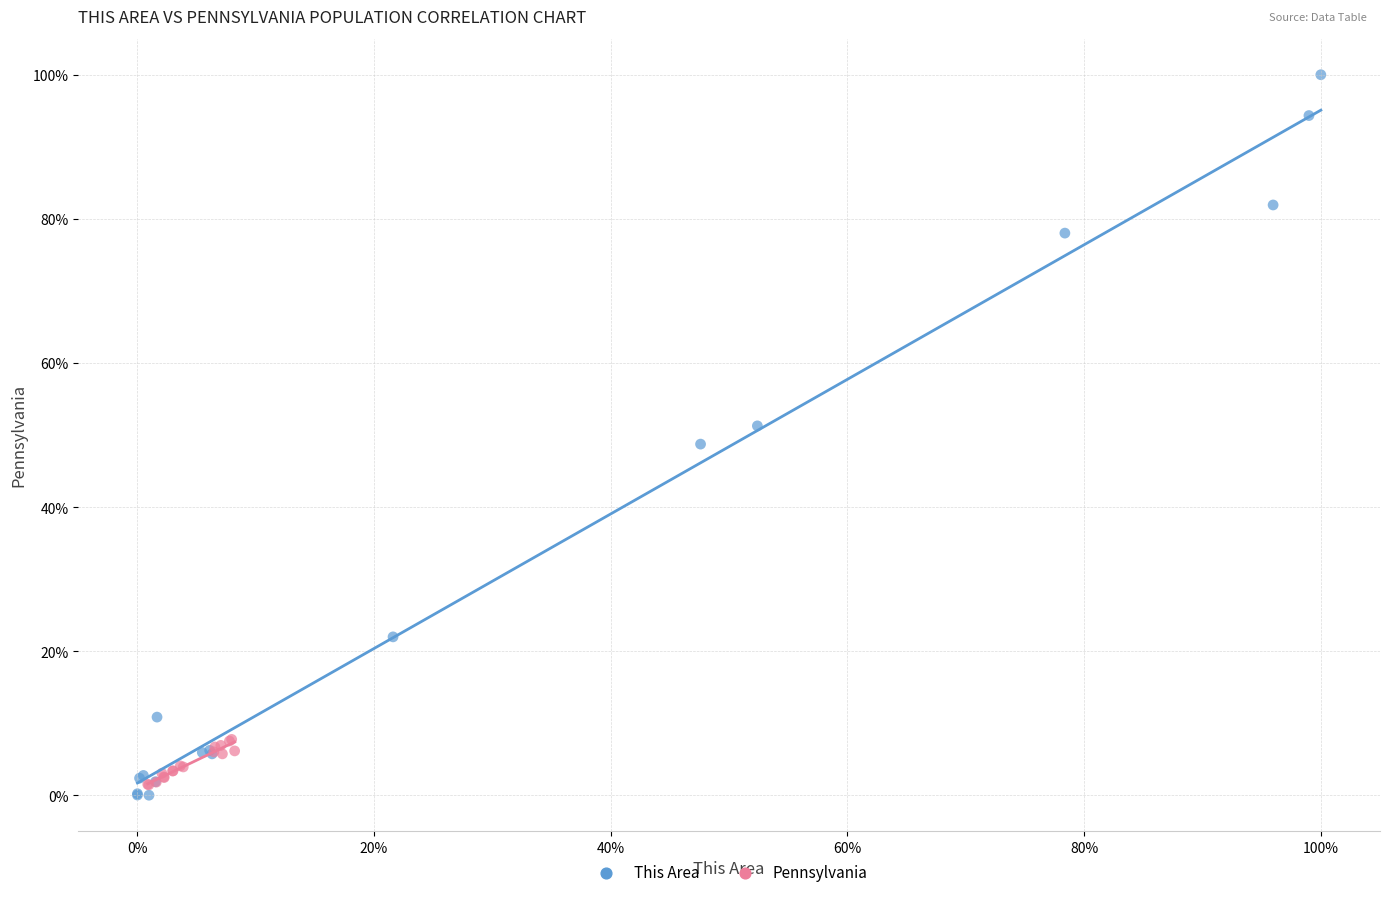

What are all the series names shown in the legend?

This Area, Pennsylvania